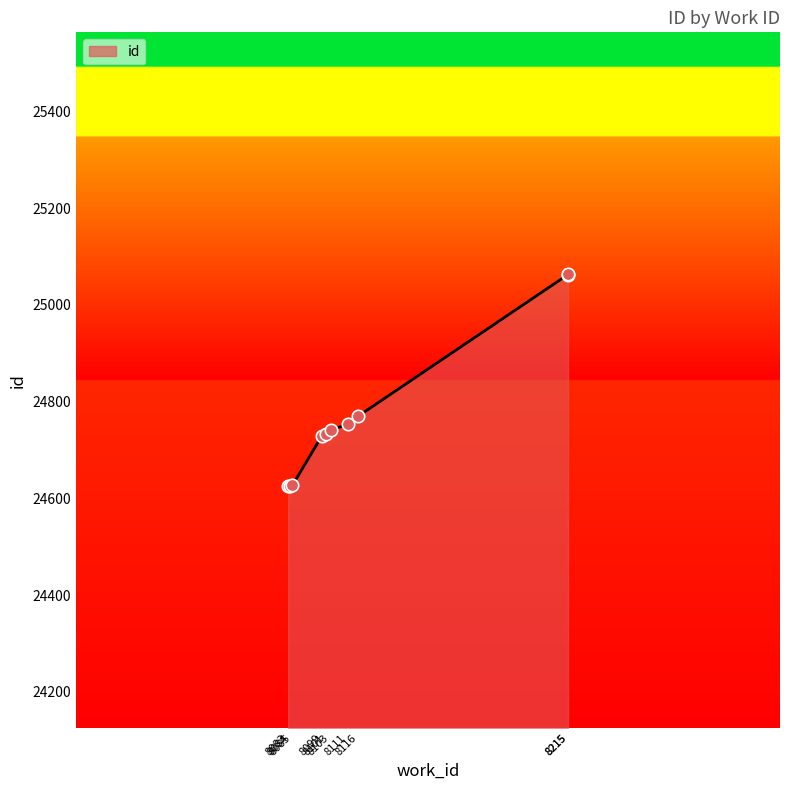

What is the change in value from 8083 to 8084?

+1